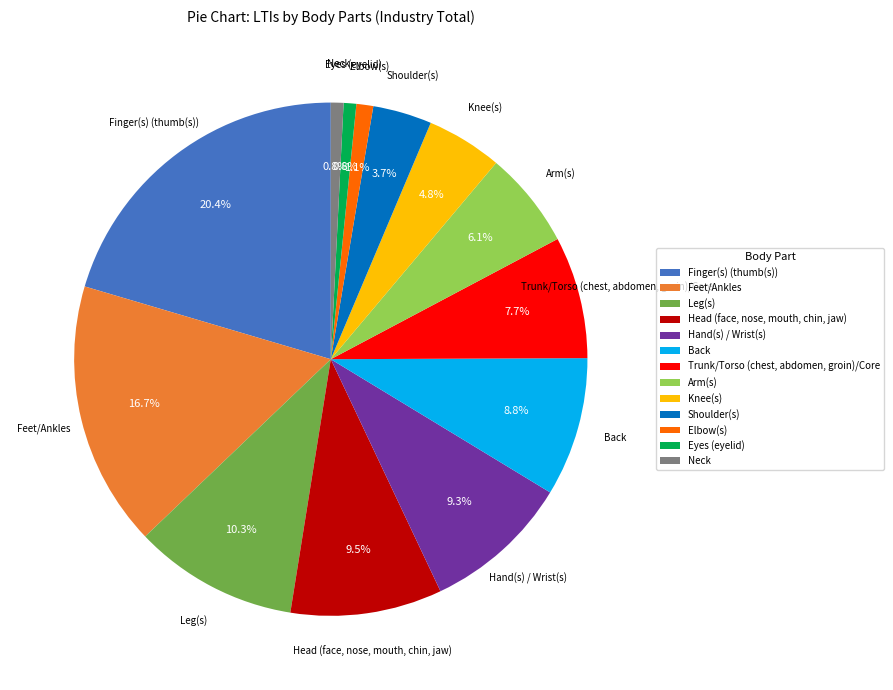

To the nearest percent, what percentage of the pie is Back?

9%